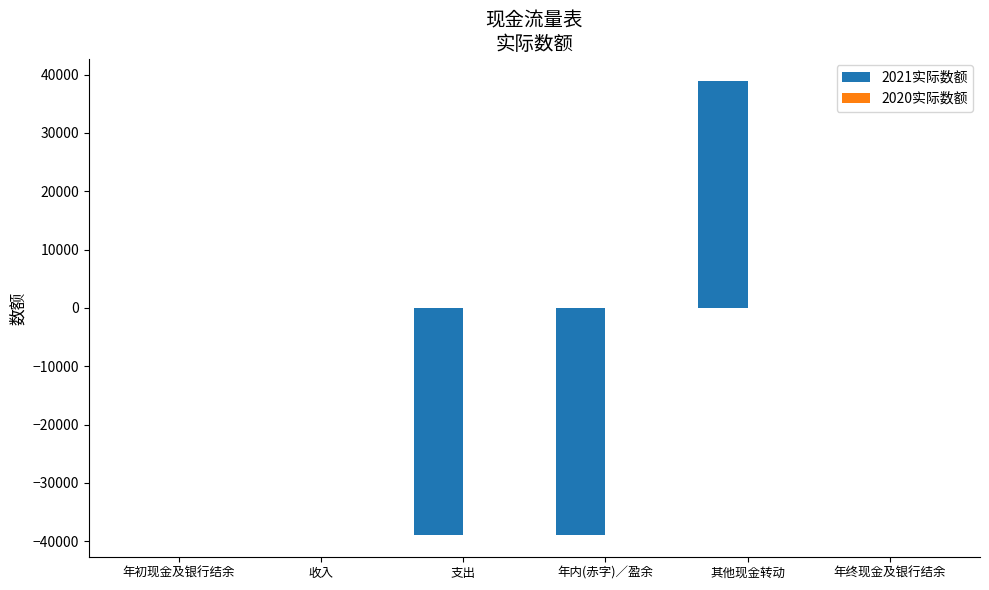

What is the change in value from 收入 to 年内(赤字)／盈余?

-38865